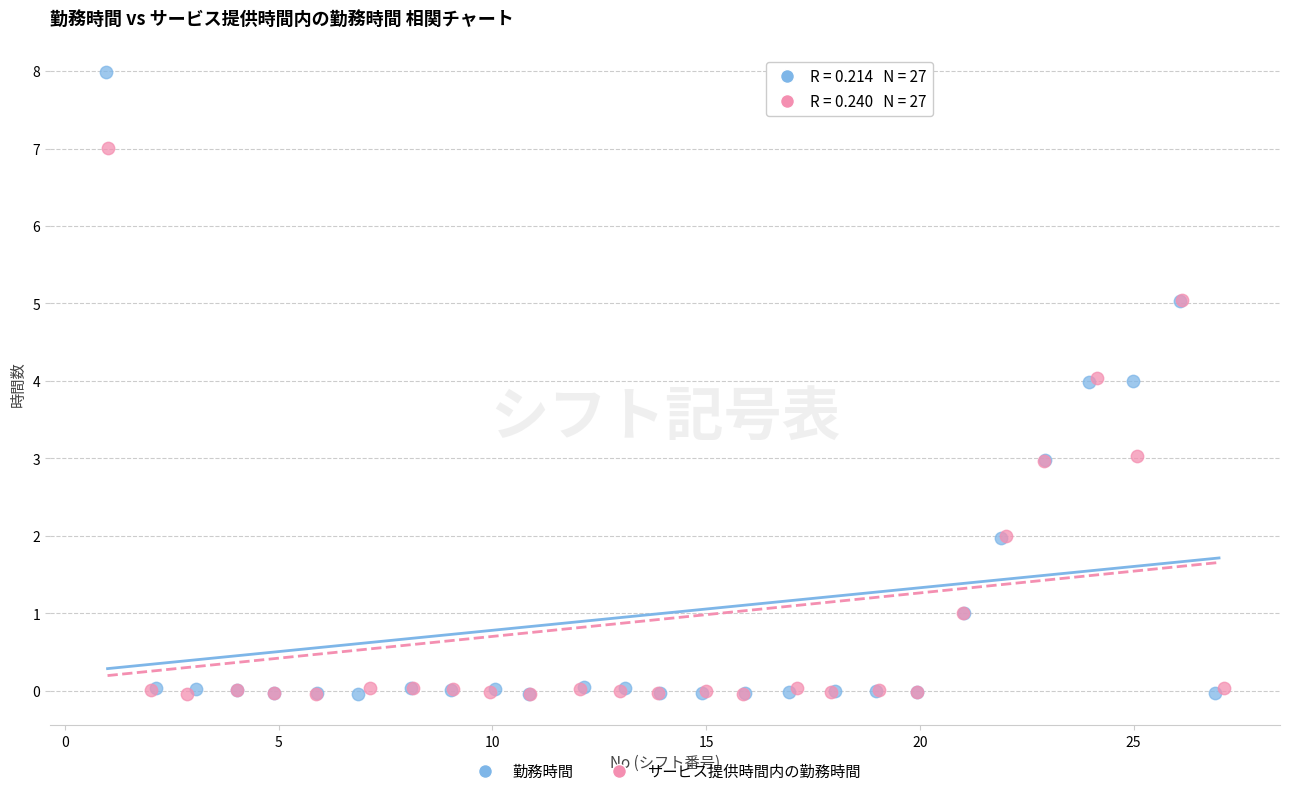

What are all the series names shown in the legend?

勤務時間, サービス提供時間内の勤務時間